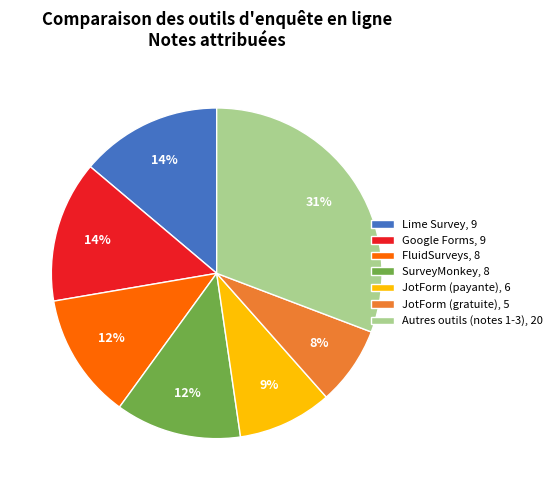

Count the number of slices in the pie.

7